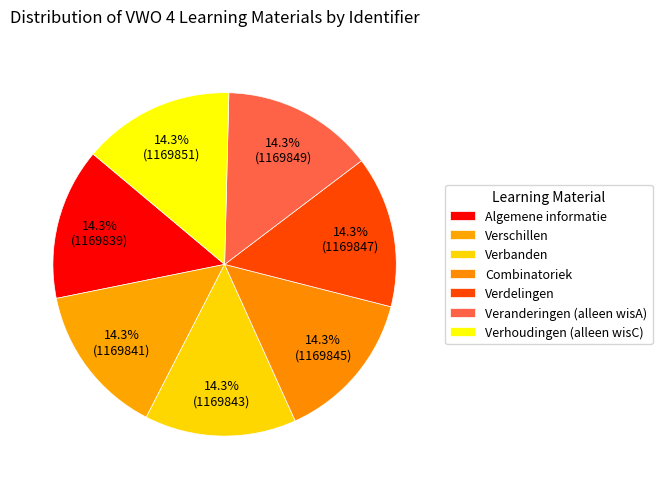

What percentage is the Combinatoriek slice, to the nearest percent?

14%